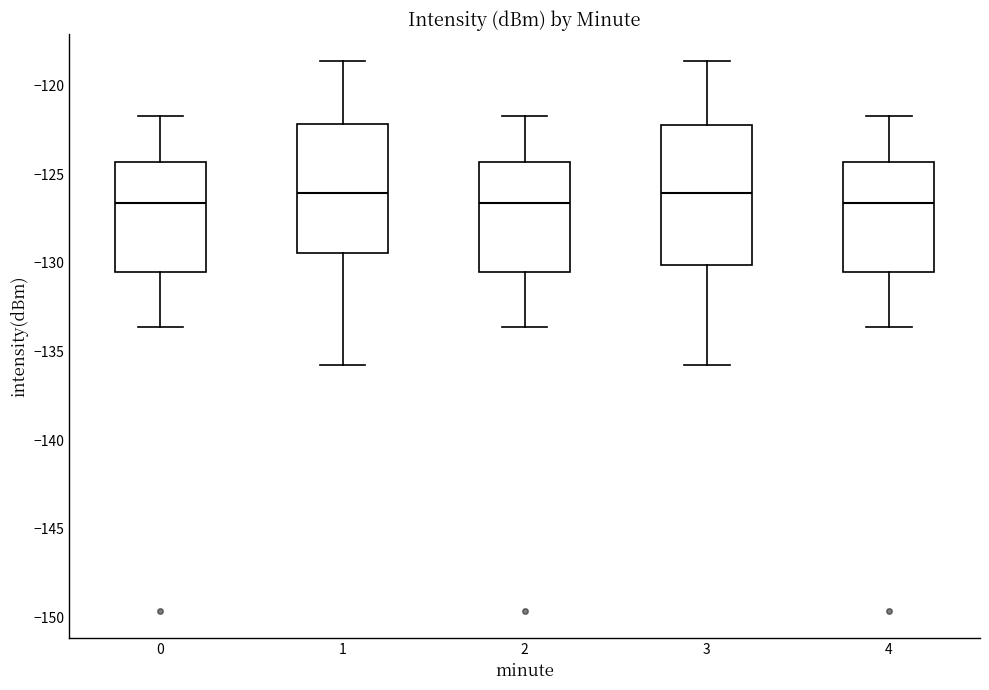

Which box is the tallest, from its lower edge to its upper edge?

3